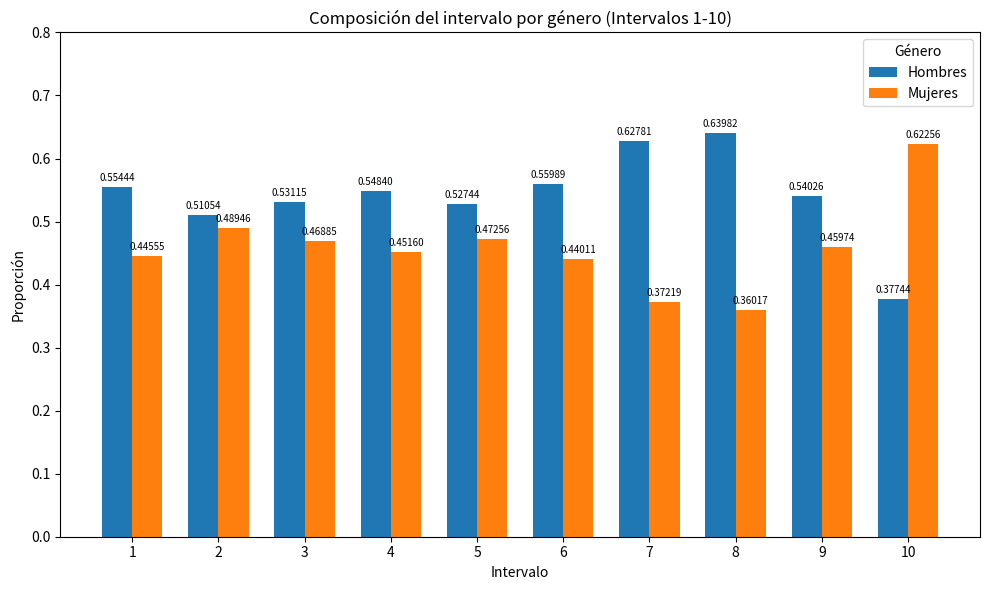

Is the value of Mujeres at 1 greater than the value of Hombres at 6?

No